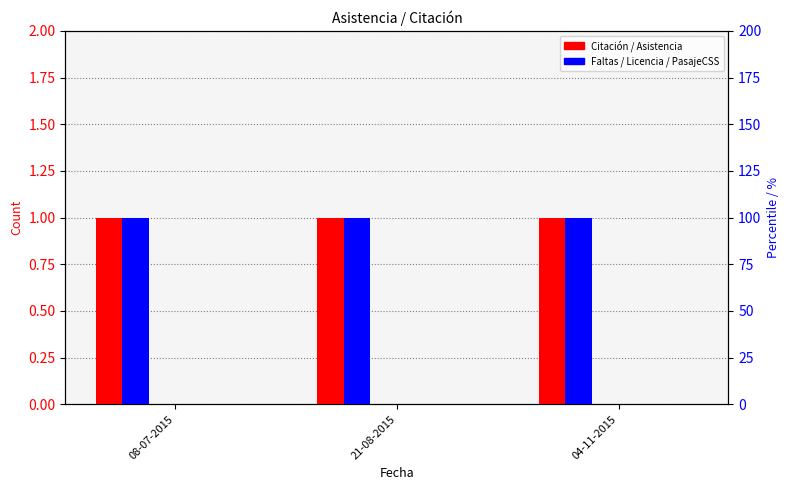

Which series has the largest range (max minus min)?

Citación